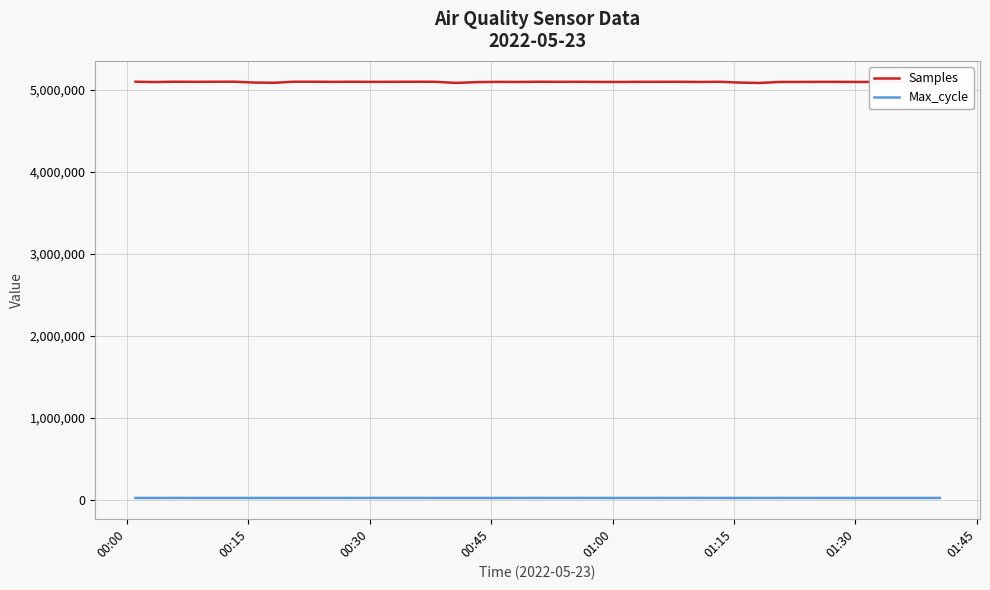

What is the difference between the maximum and minimum values in the Max_cycle series?

564